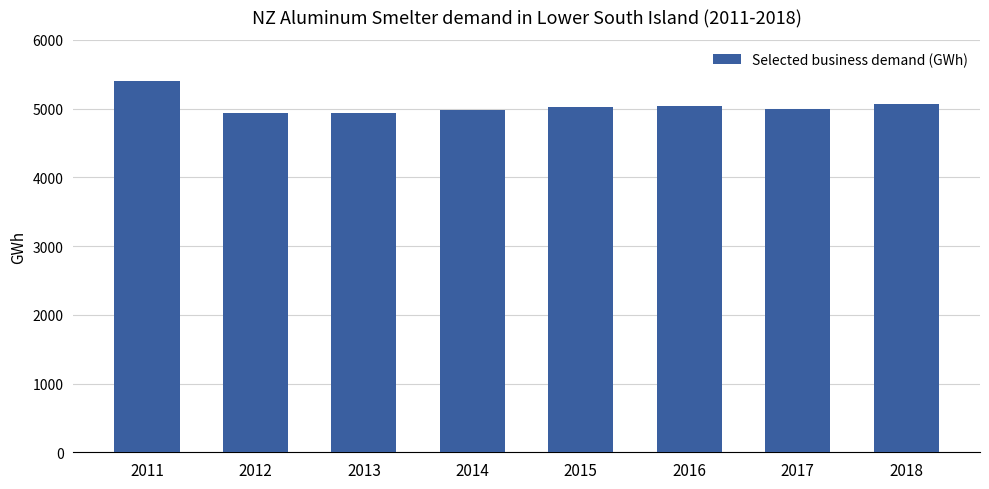

What is the ratio of the value at 2018 to the value at 2017?

1.0